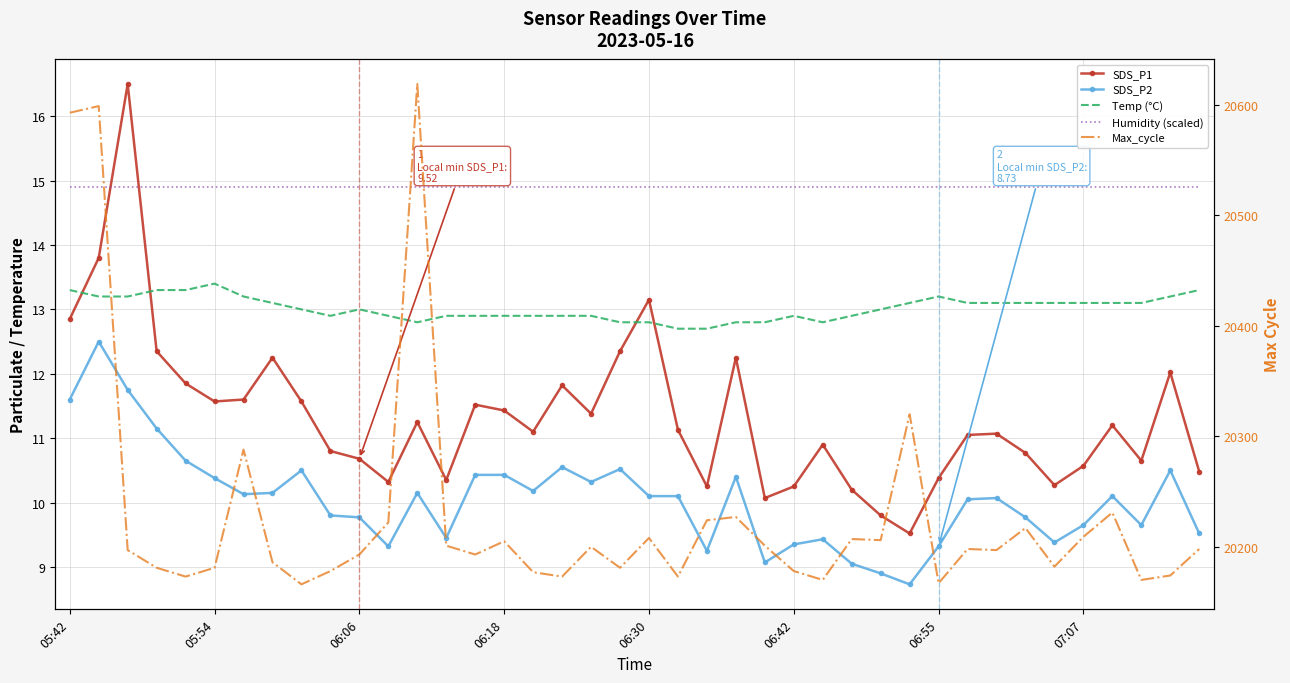

Count the number of data series in this chart.

5